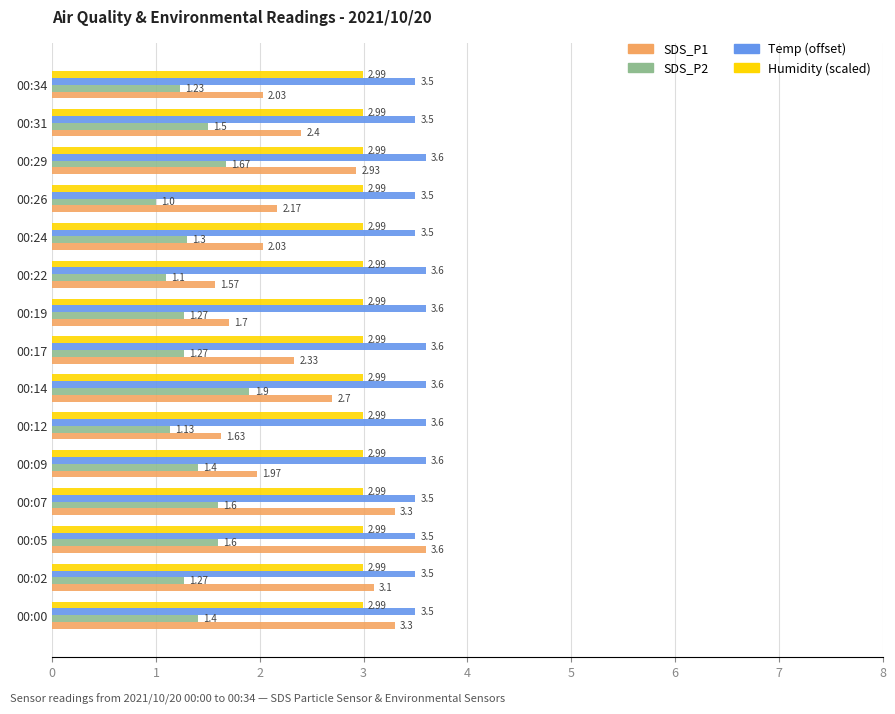

At which category is the sum across all series the highest?

00:05